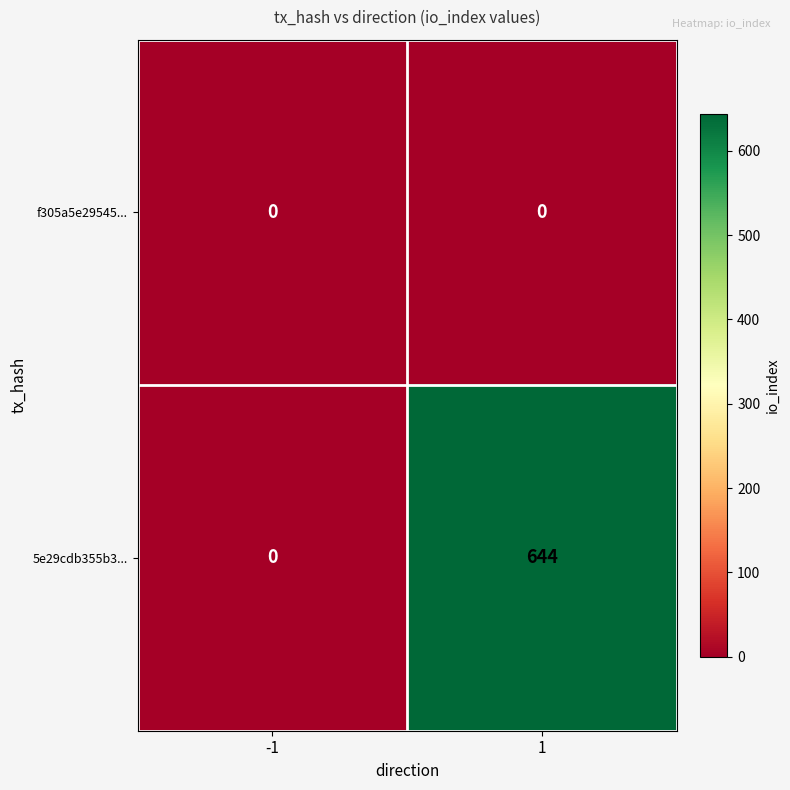

Which series has the widest spread of values?

5e29cdb355b3...